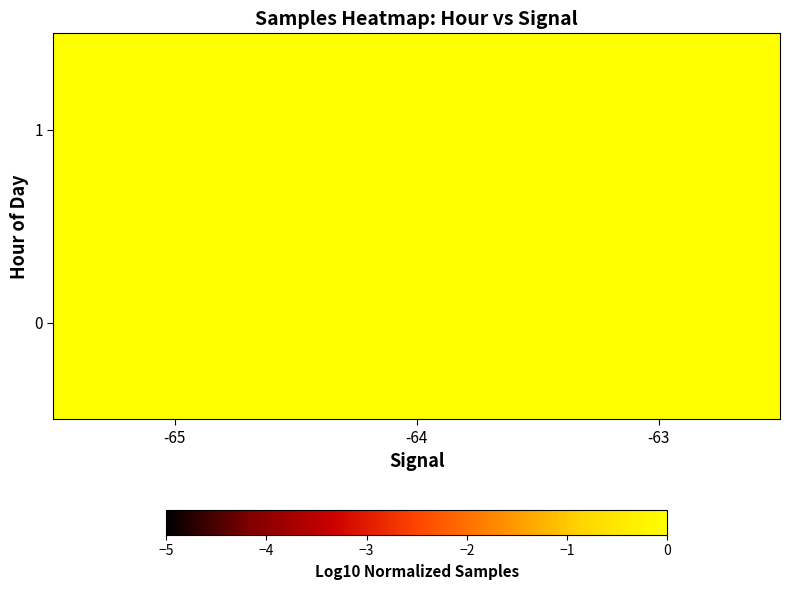

Between -63 and -64, which is larger?

-64